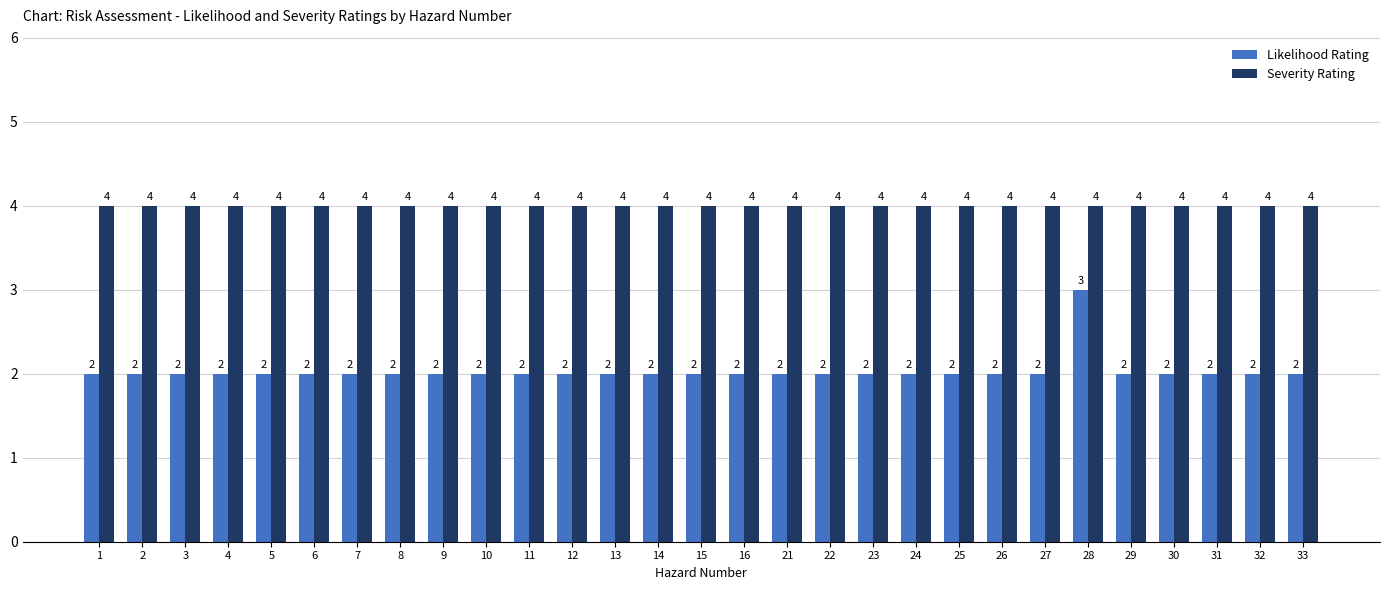

What is the total value across all series at 26?

6